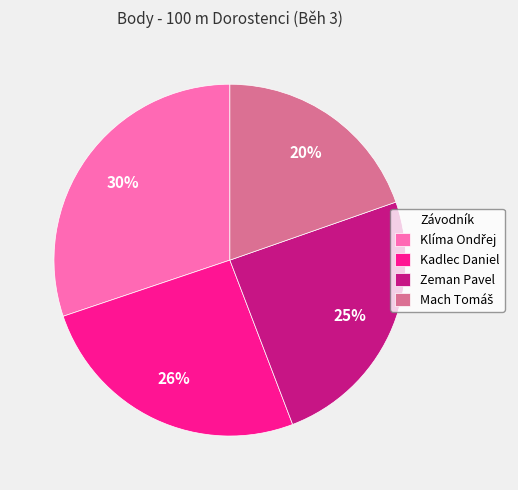

Is there any slice that represents more than half of the pie?

No